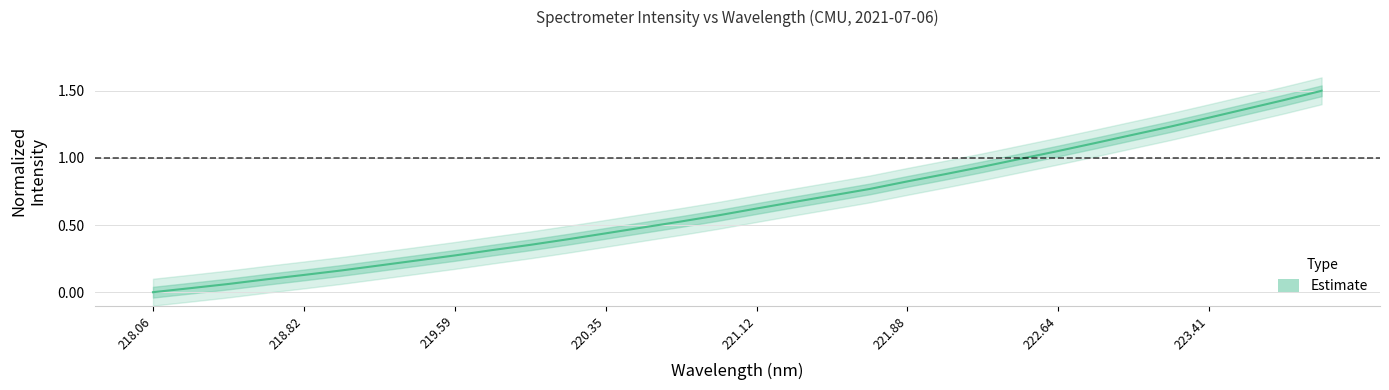

What is the label of the 7th point from the left?

222.64